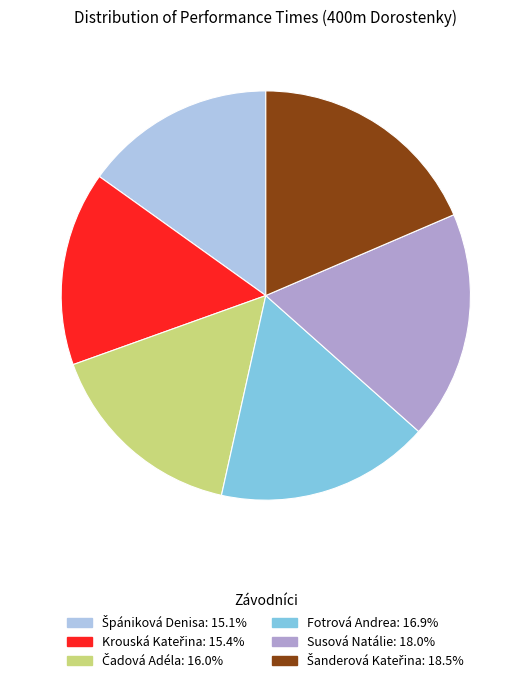

Does any single category account for the majority?

No